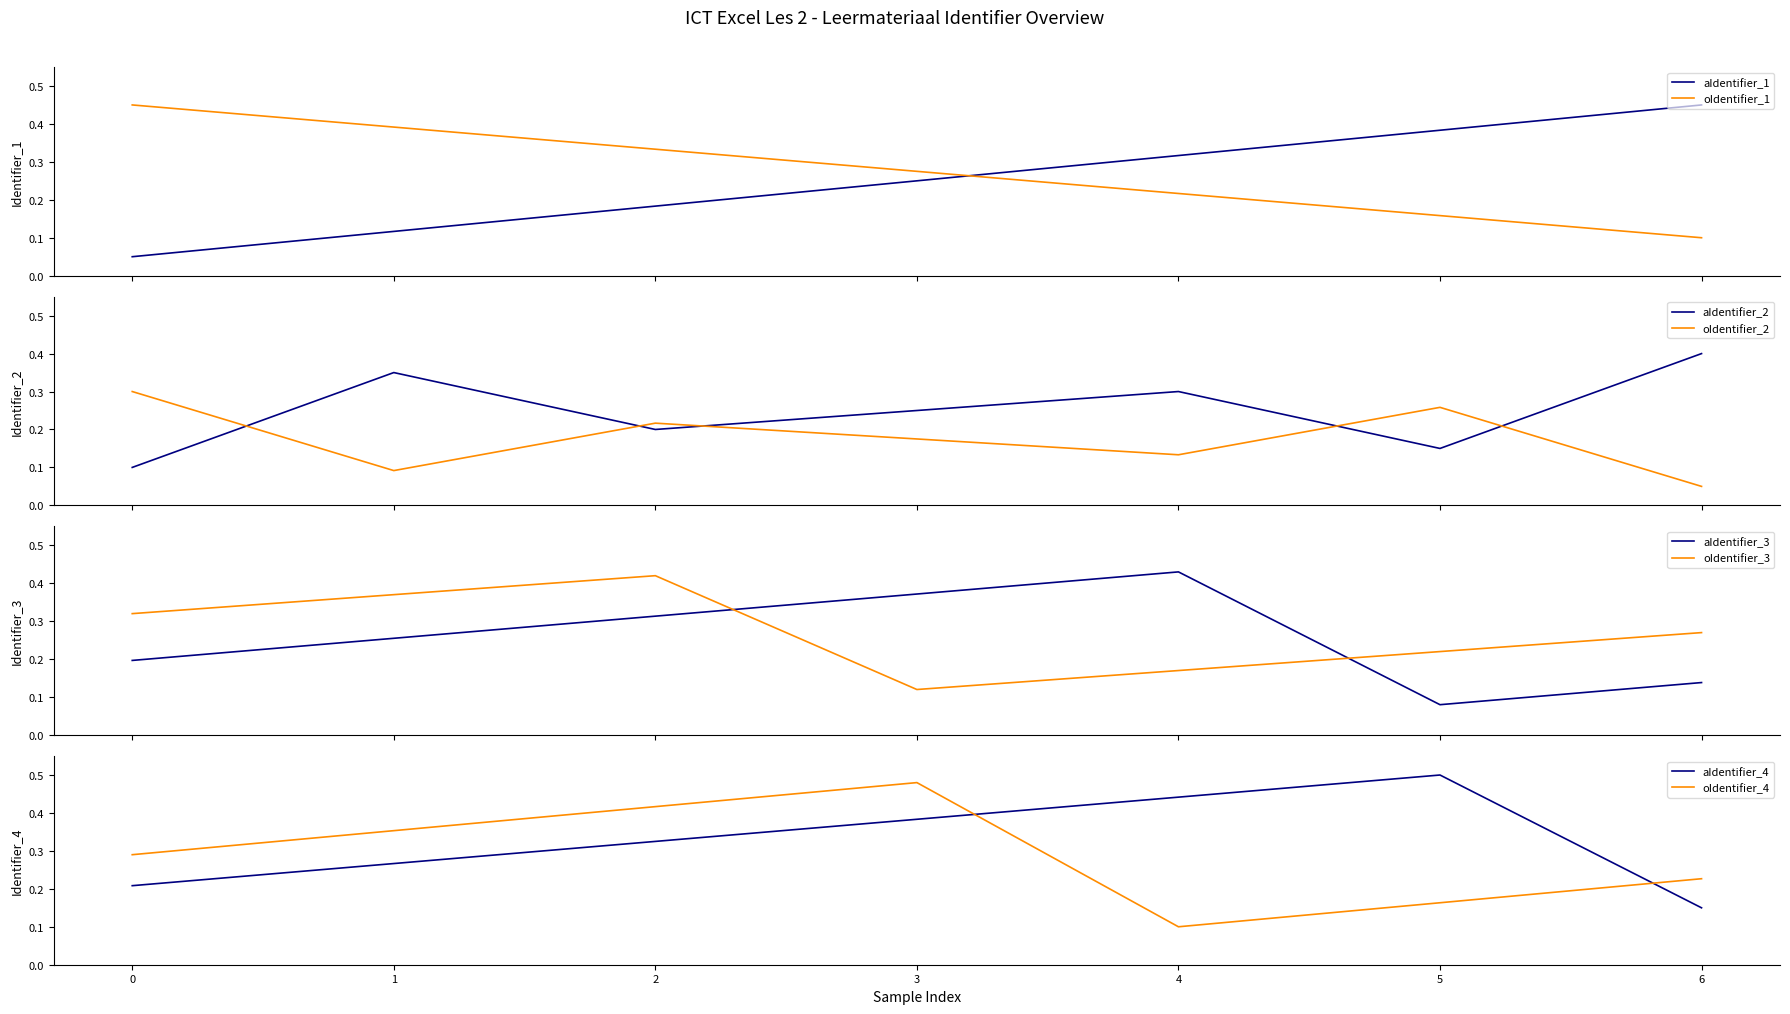

Which category has the lowest value in the aIdentifier_4 series?

6